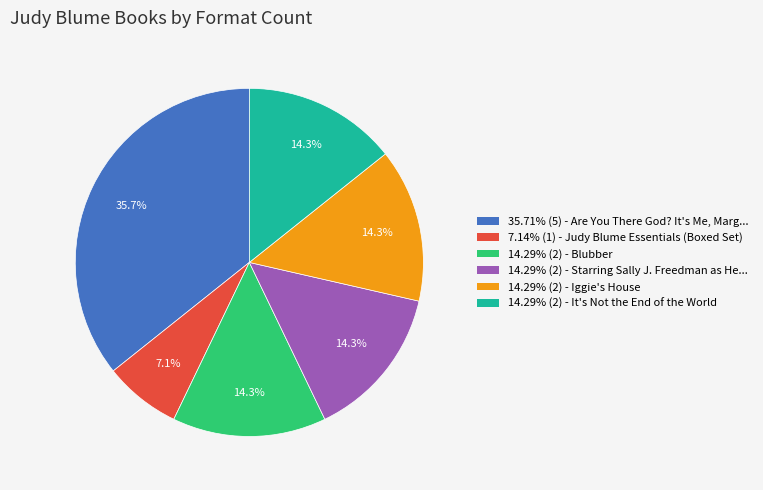

What is the ratio of the value at 7.14% (1) - Judy Blume Essentials (Boxed Set) to the value at 14.29% (2) - It's Not the End of the World?

0.5